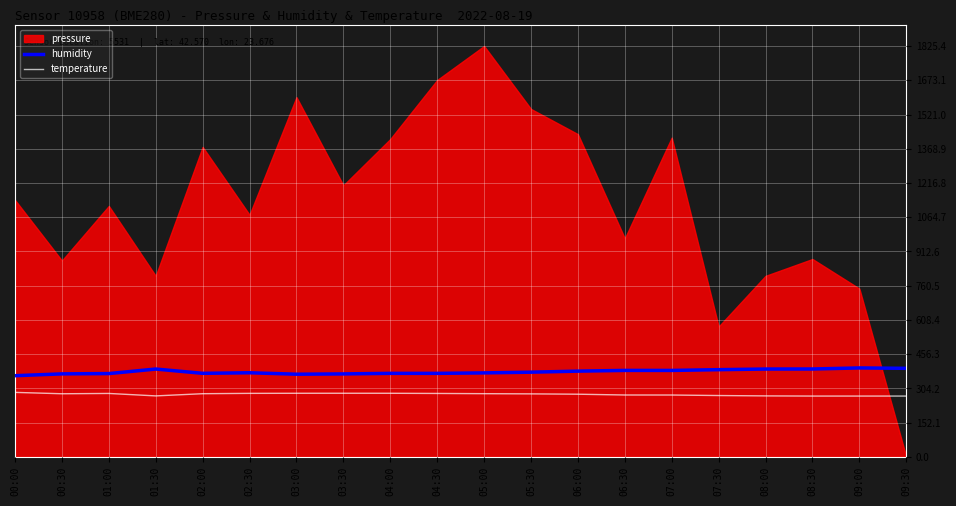

True or false: temperature and humidity intersect in this chart.

False